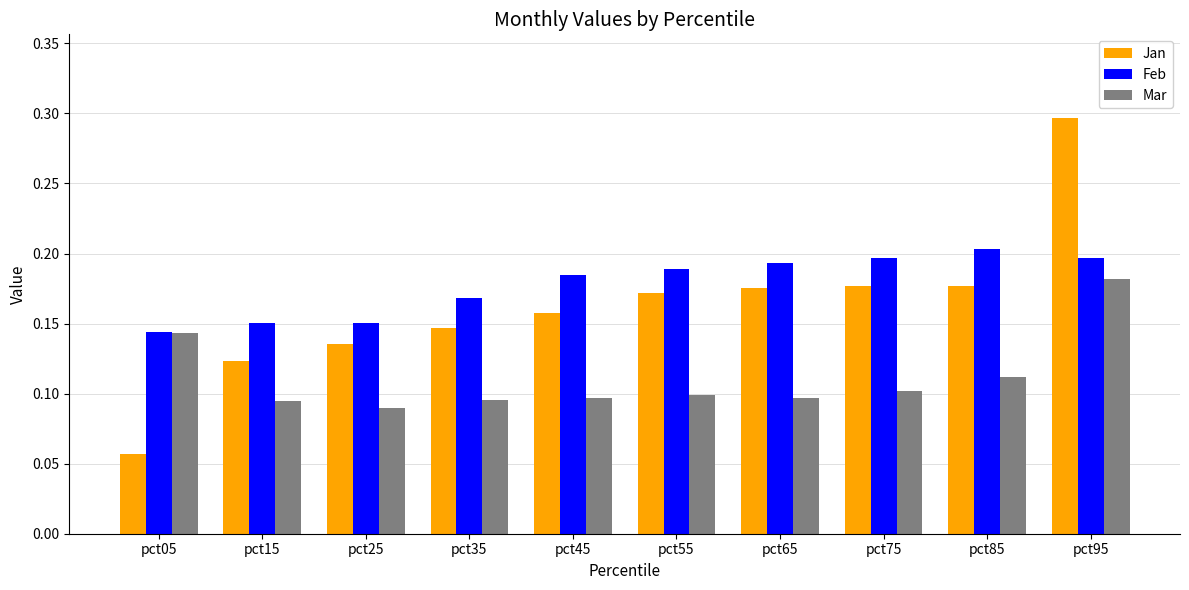

List the series in order of their overall mean, highest first.

Feb, Jan, Mar